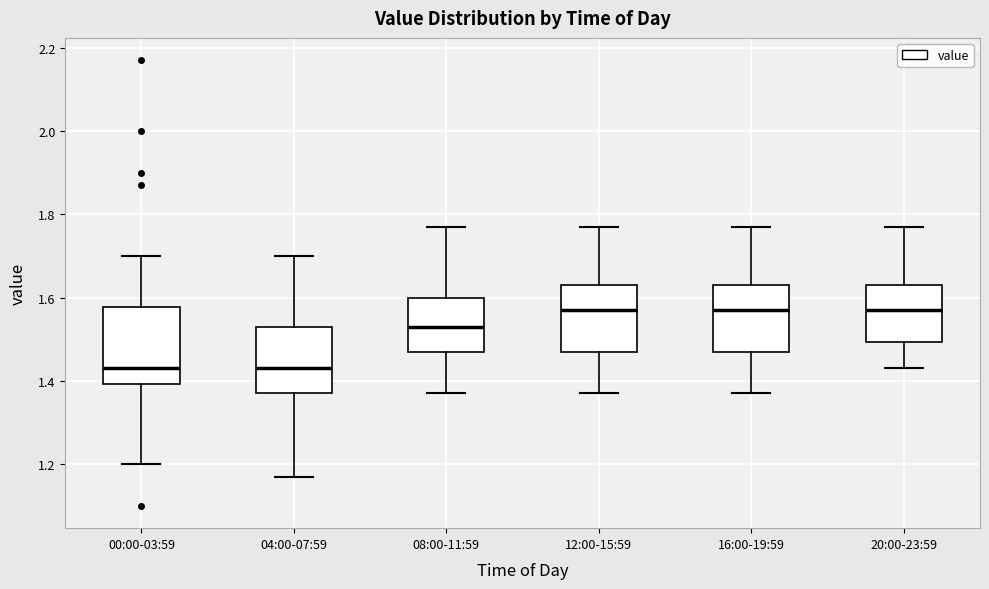

Reading left to right, read every box against the y-axis: the position of its median line, the range the box covers, and the ends of its whiskers. The values are not printed on the chart, so give them approximately, as read against the axis.

00:00-03:59: median 1.44, box 1.40 to 1.58, whiskers 1.20 to 1.70
04:00-07:59: median 1.44, box 1.38 to 1.54, whiskers 1.18 to 1.70
08:00-11:59: median 1.54, box 1.48 to 1.60, whiskers 1.38 to 1.78
12:00-15:59: median 1.58, box 1.48 to 1.64, whiskers 1.38 to 1.78
16:00-19:59: median 1.58, box 1.48 to 1.64, whiskers 1.38 to 1.78
20:00-23:59: median 1.58, box 1.50 to 1.64, whiskers 1.44 to 1.78